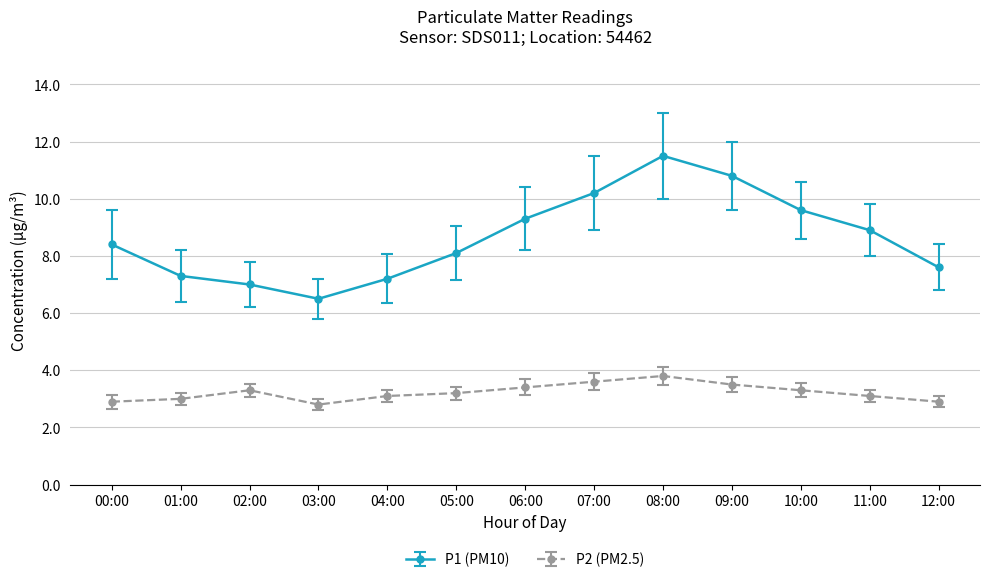

At which category is the sum across all series the highest?

08:00